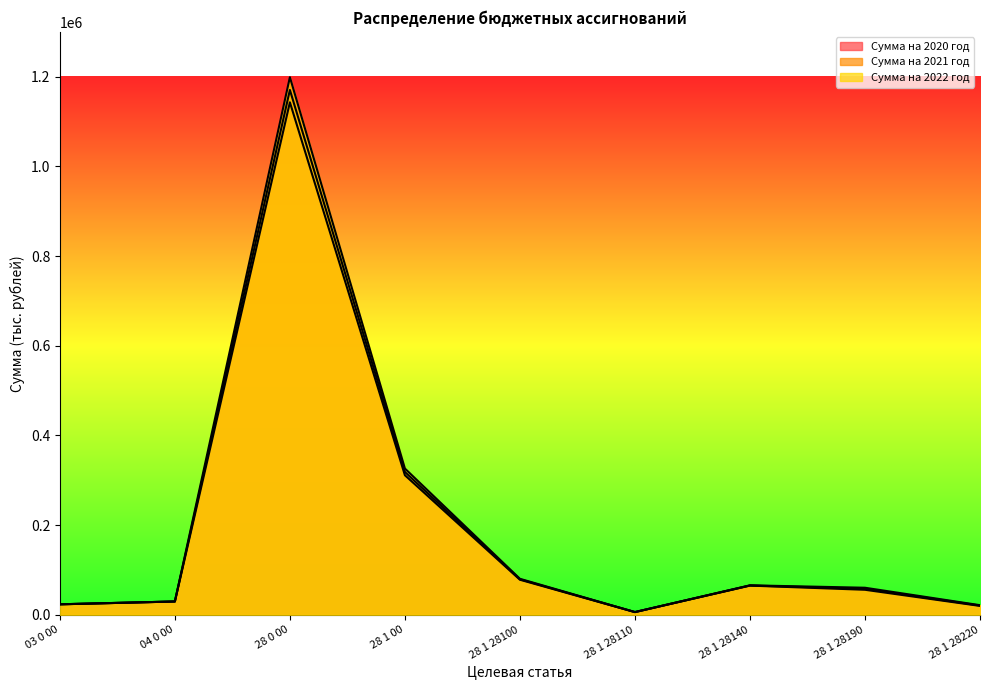

What is the difference between the Сумма на 2021 год values at 04 0 00 and 03 0 00?

6294.3